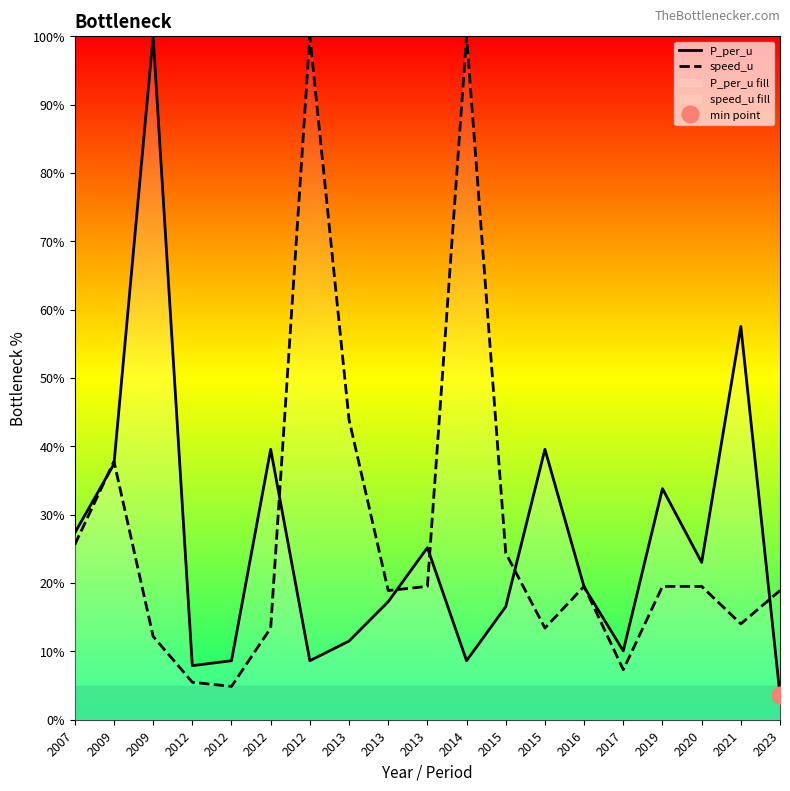

Rank the categories by speed_u value from lowest to highest.

2012, 2012, 2017, 2009, 2012, 2015, 2021, 2013, 2023, 2013, 2016, 2019, 2020, 2015, 2007, 2009, 2013, 2012, 2014